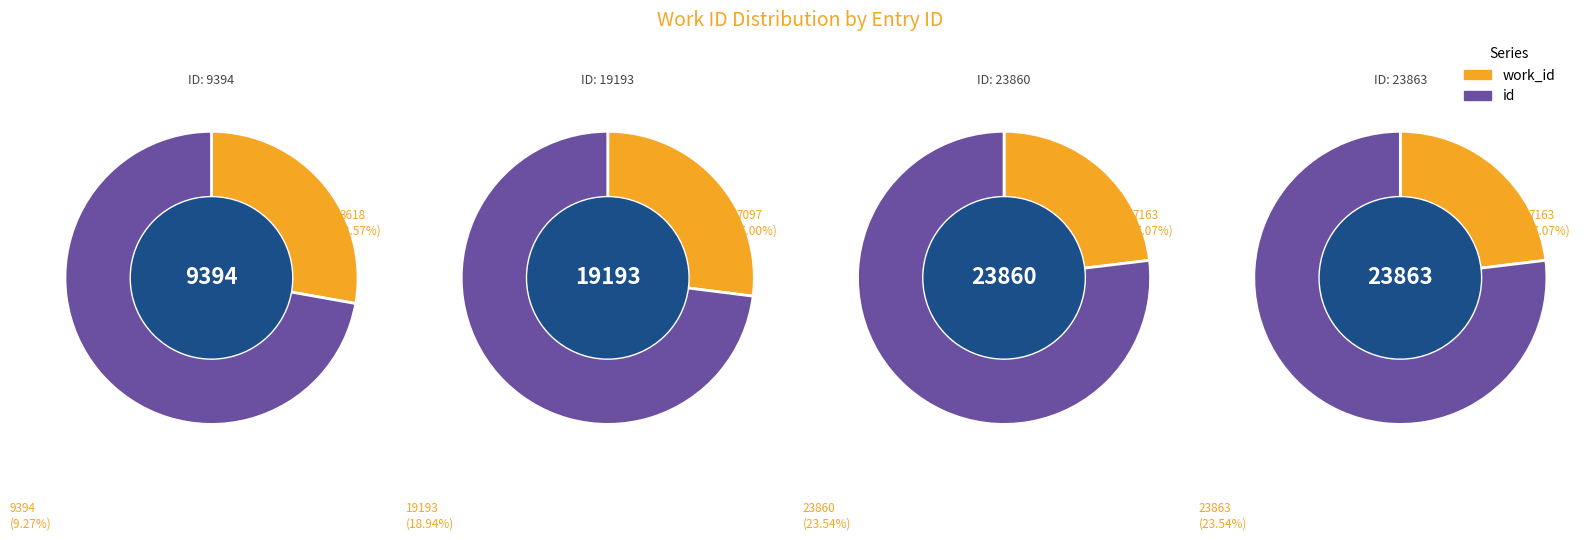

How many segments does this pie chart have?

4